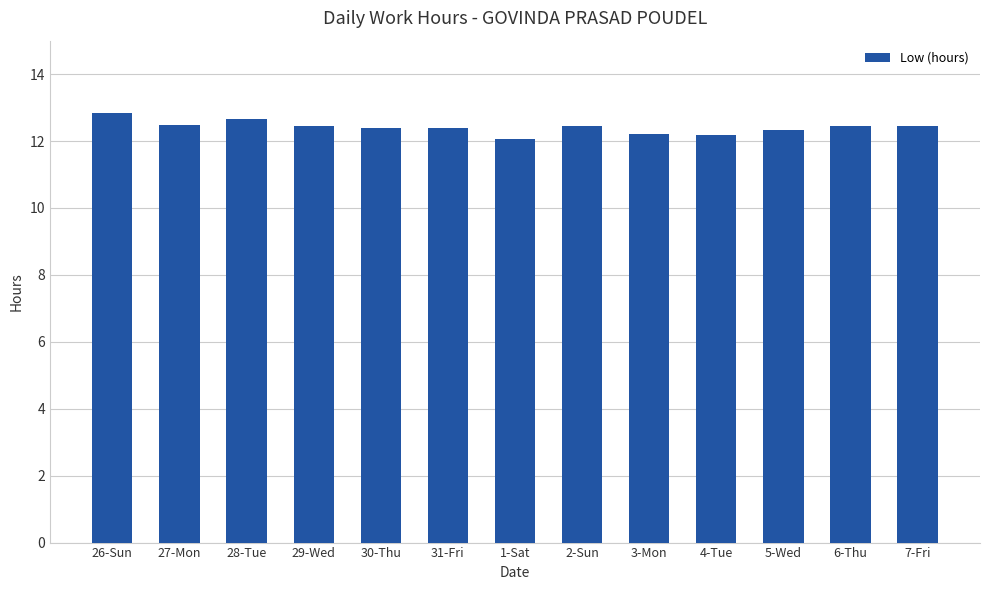

What is the difference between the maximum and minimum values?

0.8